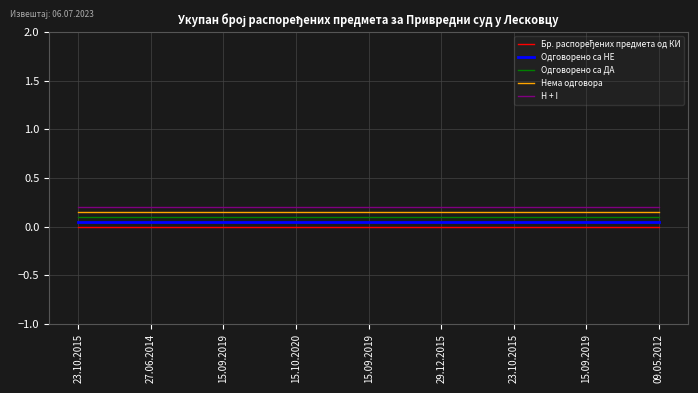

Is this an area chart (filled region under the line)?

No